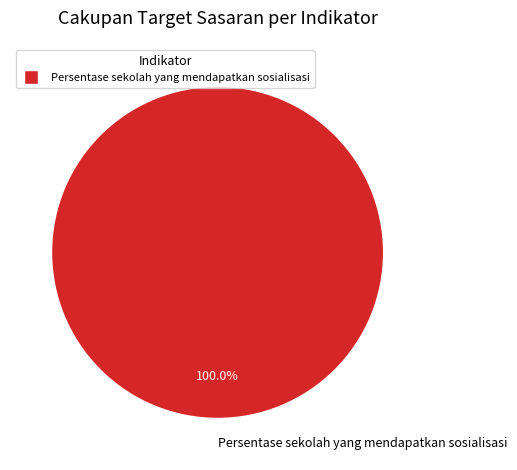

Which category accounts for the majority?

Persentase sekolah yang mendapatkan sosialisasi